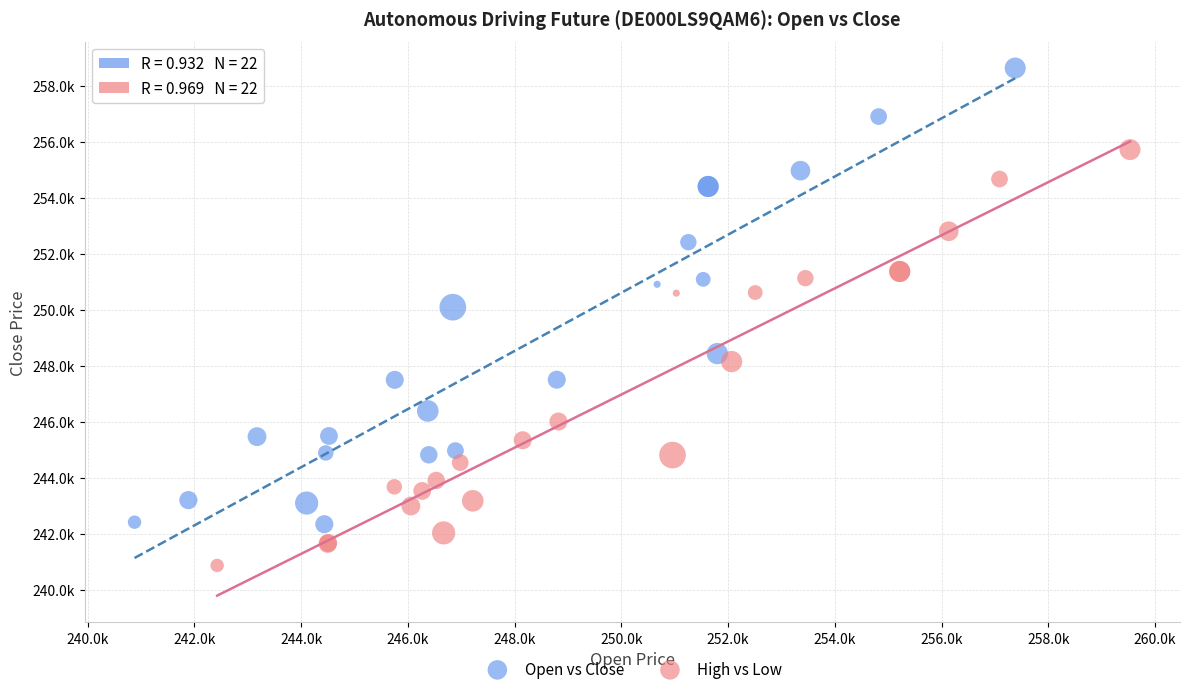

Which series reaches the maximum Y coordinate?

Open vs Close